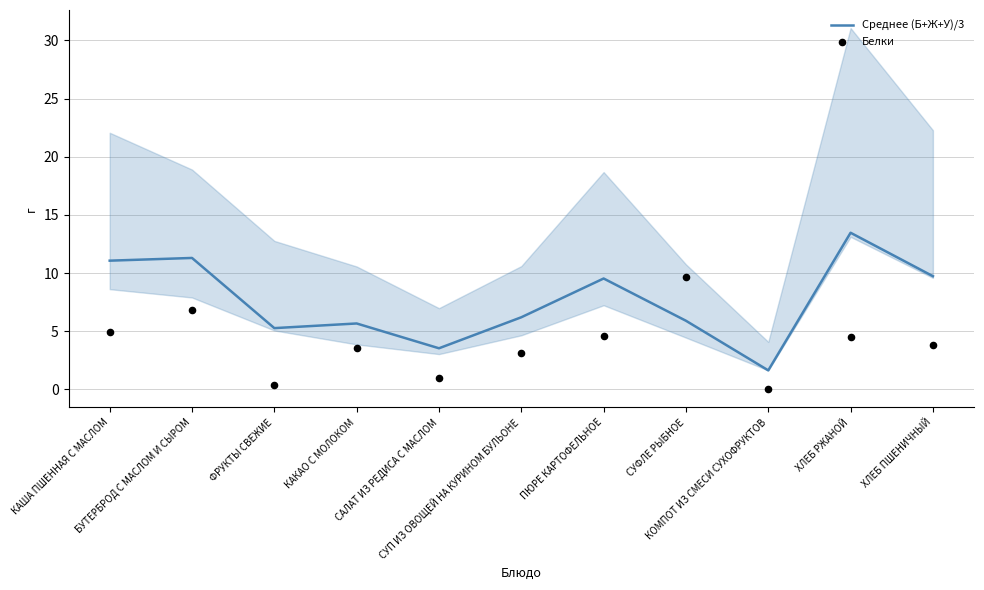

At how many categories does at least one series exceed 9?

6